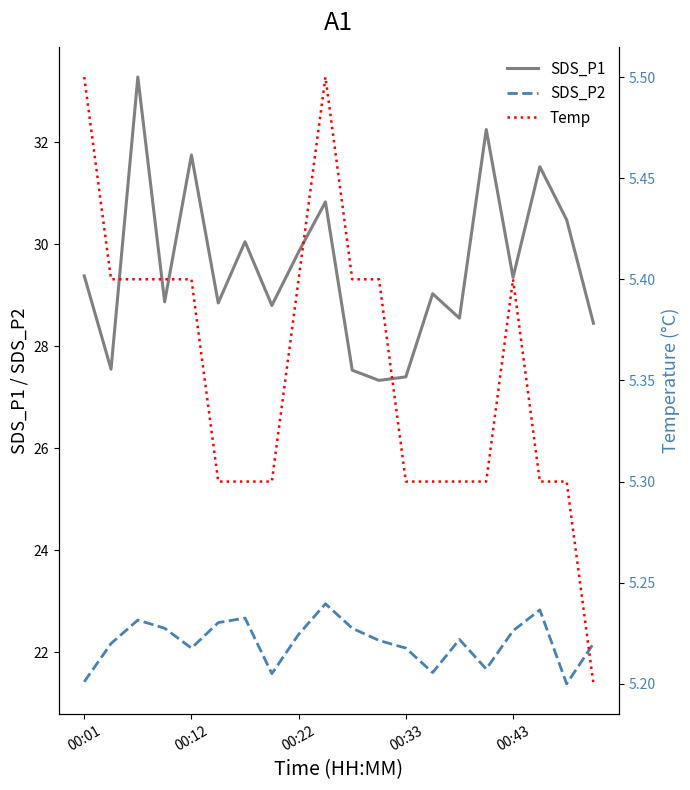

Which series has the widest spread of values?

SDS_P1